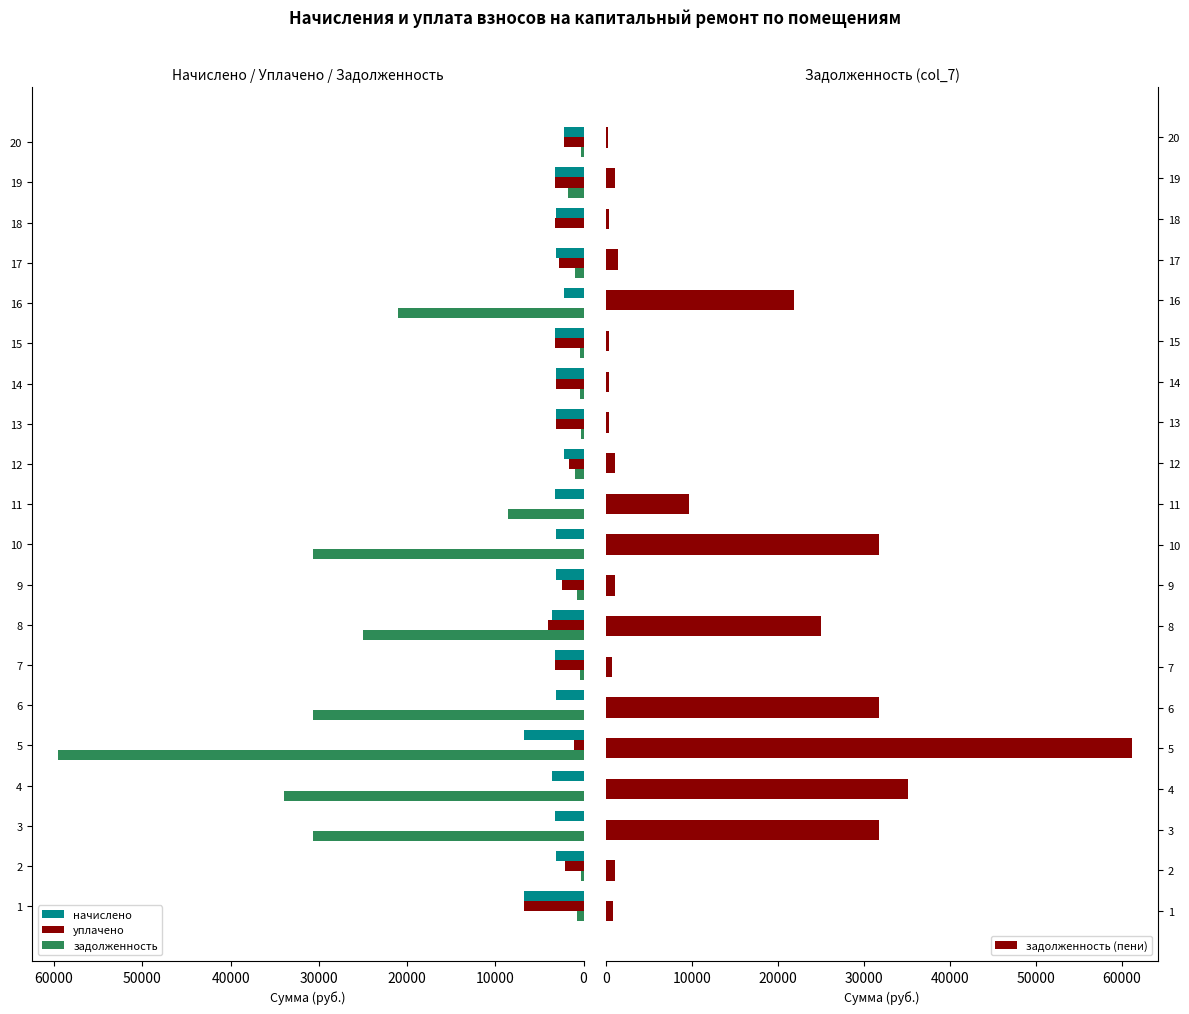

The value of начислено at 6 is 3182.4. True or false?

True